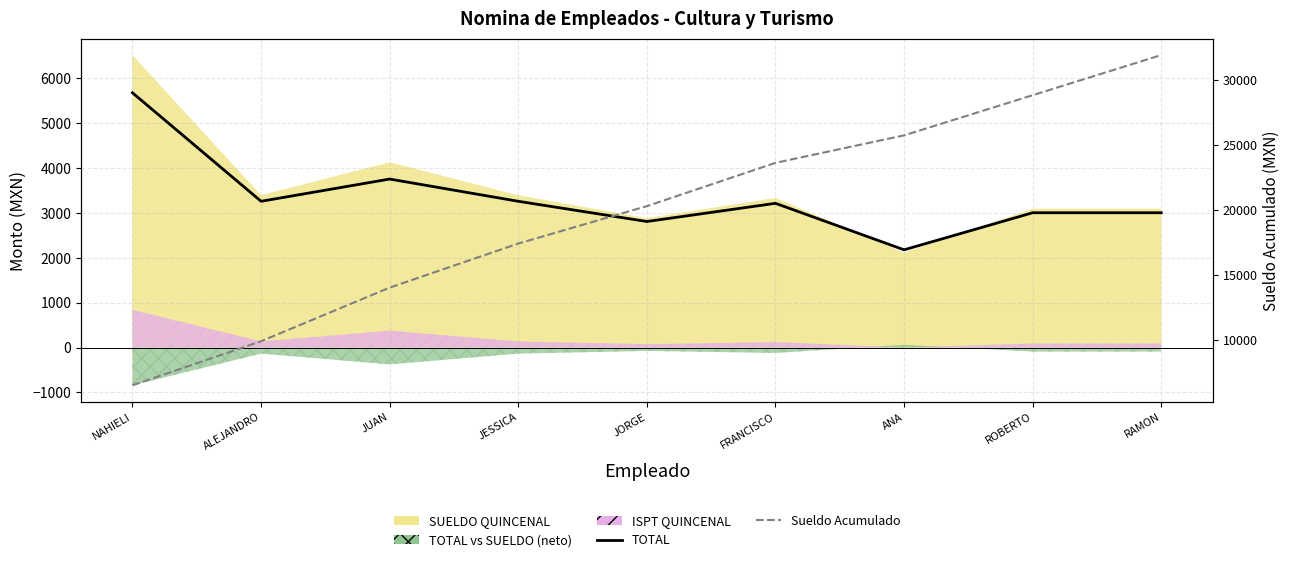

True or false: Sueldo Acumulado and TOTAL intersect in this chart.

False